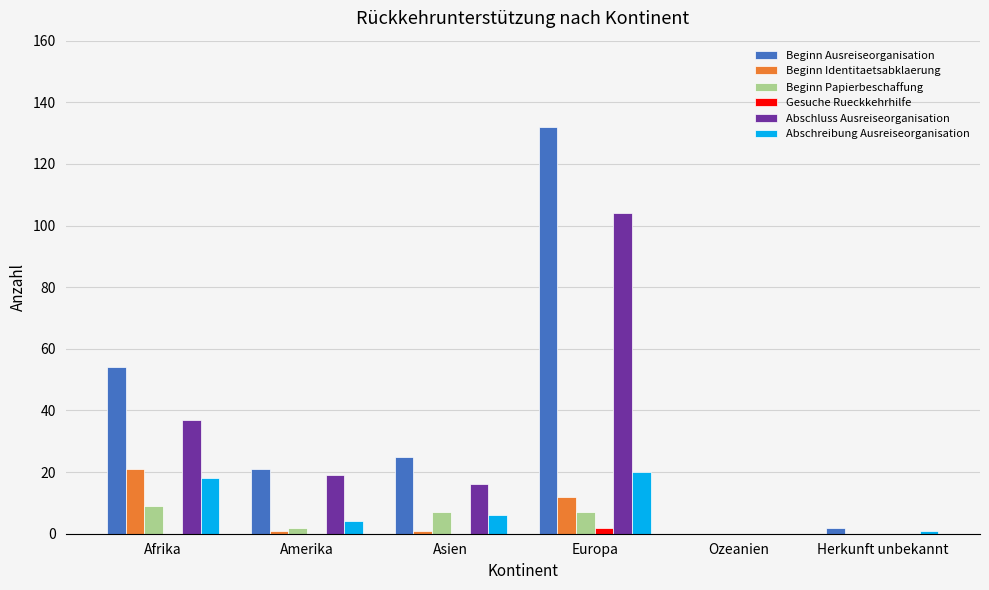

The Abschluss Ausreiseorganisation series shows 28 at Asien. True or false?

False